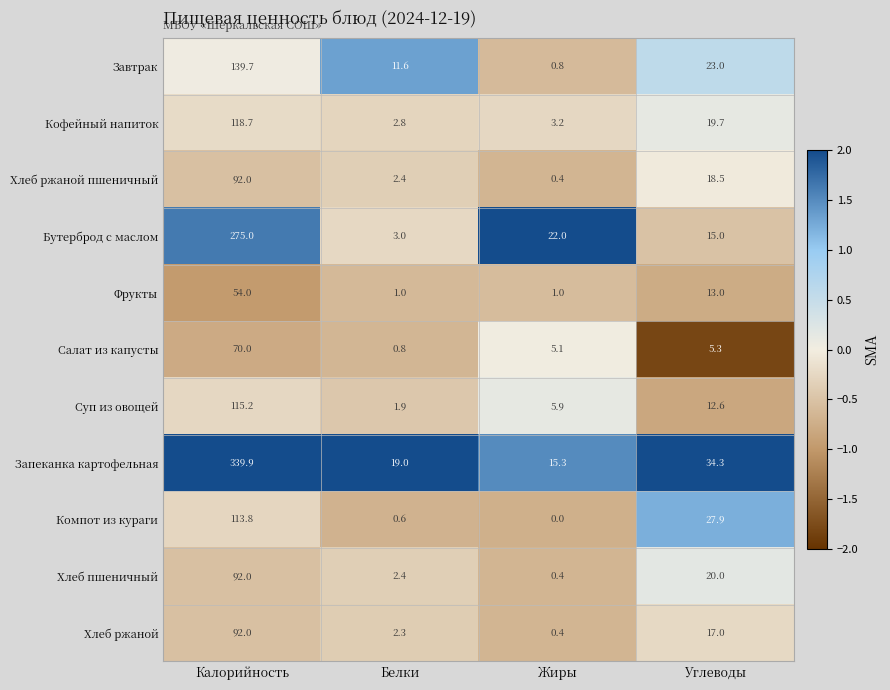

List the labels in order of Завтрак value, largest first.

Калорийность, Углеводы, Белки, Жиры